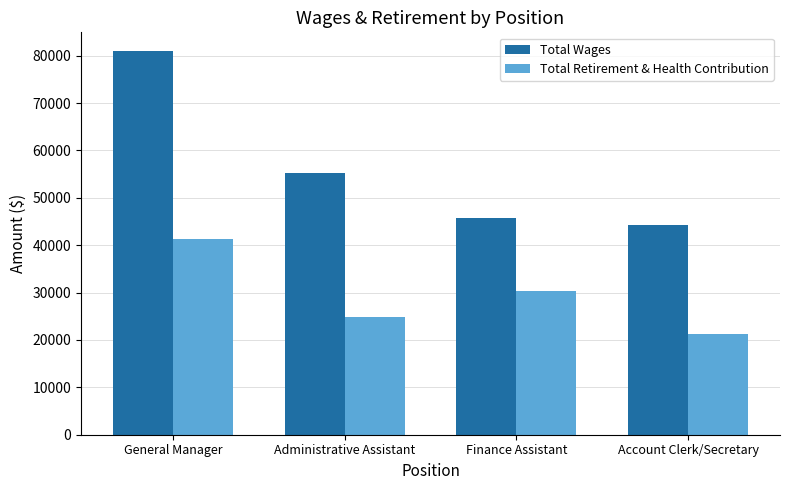

How many data points in Total Wages are less than 55195?

2